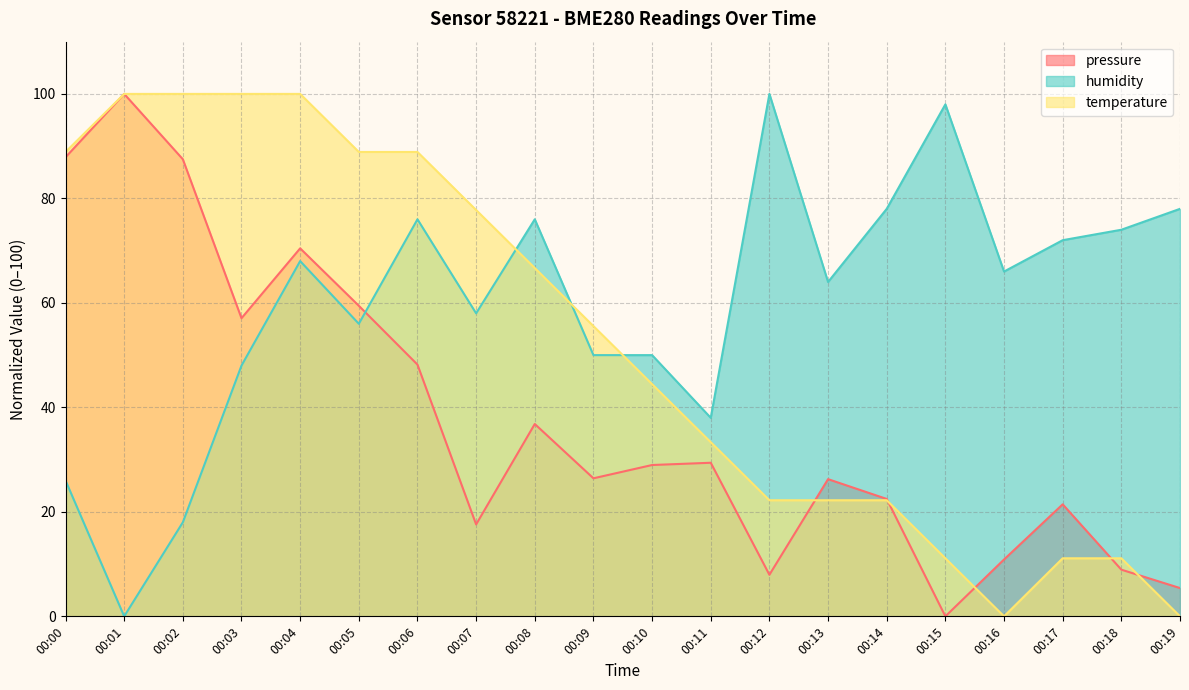

Reading right to left, transcribe all the data shown in this chart.

pressure: 5.4	8.9	21.4	10.9	0.0	22.5	26.3	8.0	29.4	29.0	26.4	36.8	17.6	48.2	59.4	70.4	57.1	87.5	100.0	87.9
humidity: 78.0	74.0	72.0	66.0	98.0	78.0	64.0	100.0	38.0	50.0	50.0	76.0	58.0	76.0	56.0	68.0	48.0	18.0	0.0	26.0
temperature: 0.0	11.1	11.1	0.0	11.1	22.2	22.2	22.2	33.3	44.4	55.6	66.7	77.8	88.9	88.9	100.0	100.0	100.0	100.0	88.9